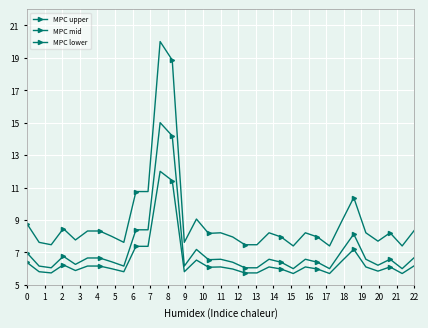

True or false: MPC mid and MPC lower intersect in this chart.

False